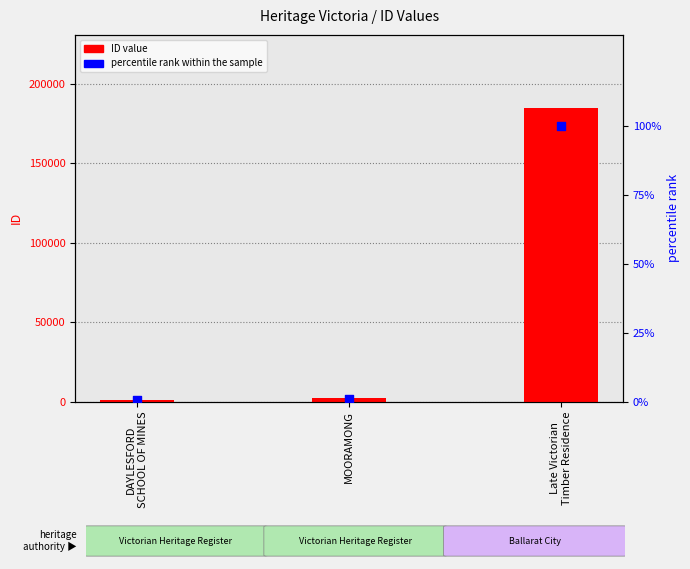

Which series has the largest total across all categories?

ID value